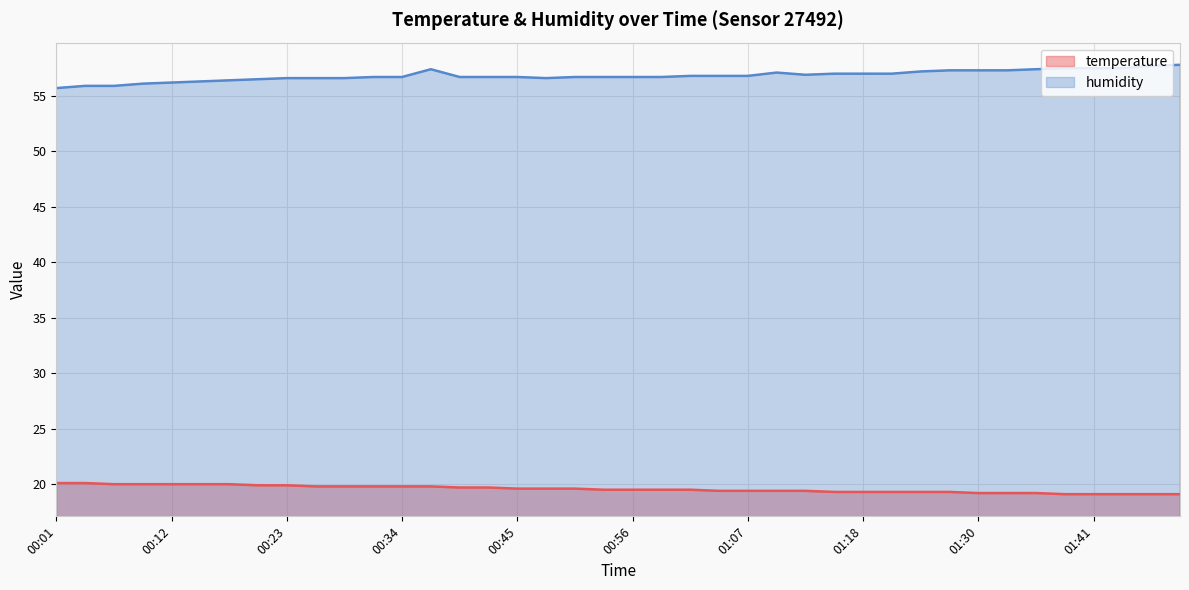

What value does the temperature series have at 00:56?

19.5